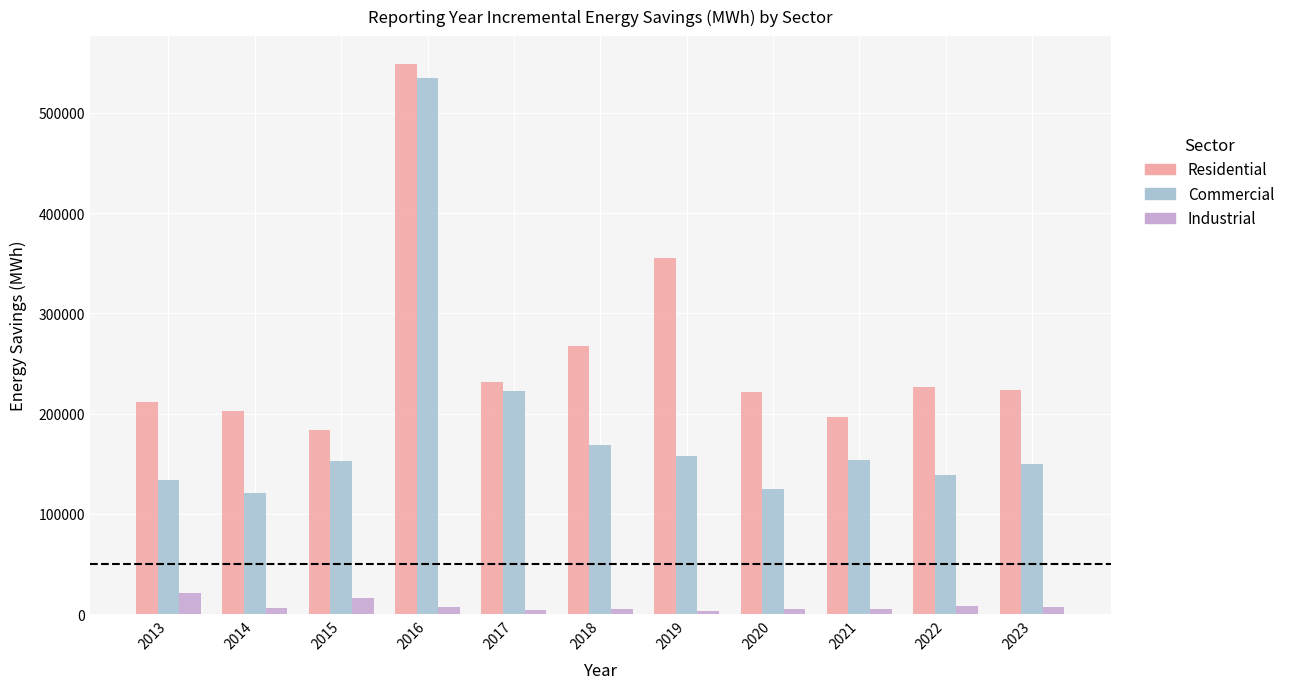

What is the average value of the Residential series?

260862